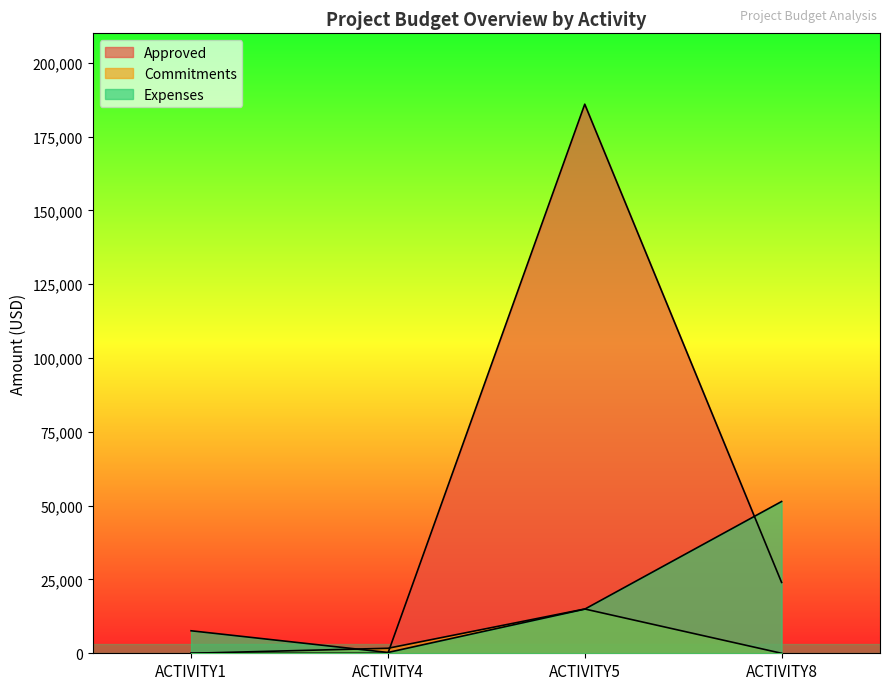

Reading left to right, list all the values displayed in this chart.

Approved: 0	0	186000	24000
Commitments: 0	1694	15000	0
Expenses: 7621	274	14948	51413